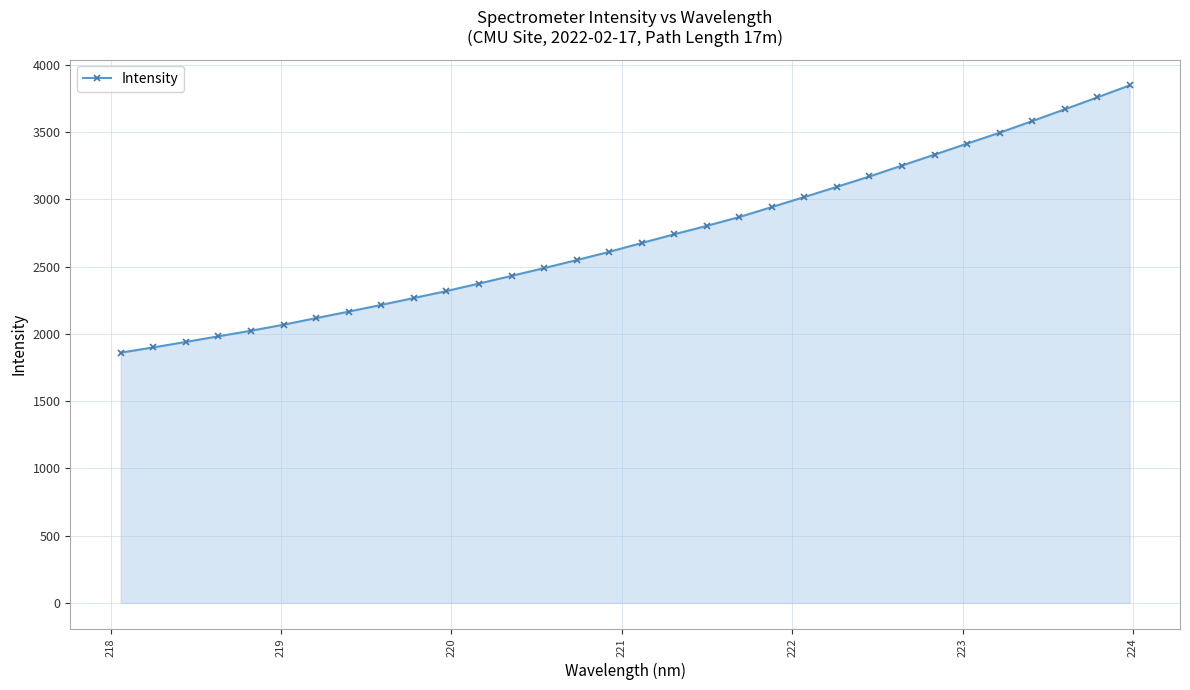

What is the smallest value displayed?

1860.6